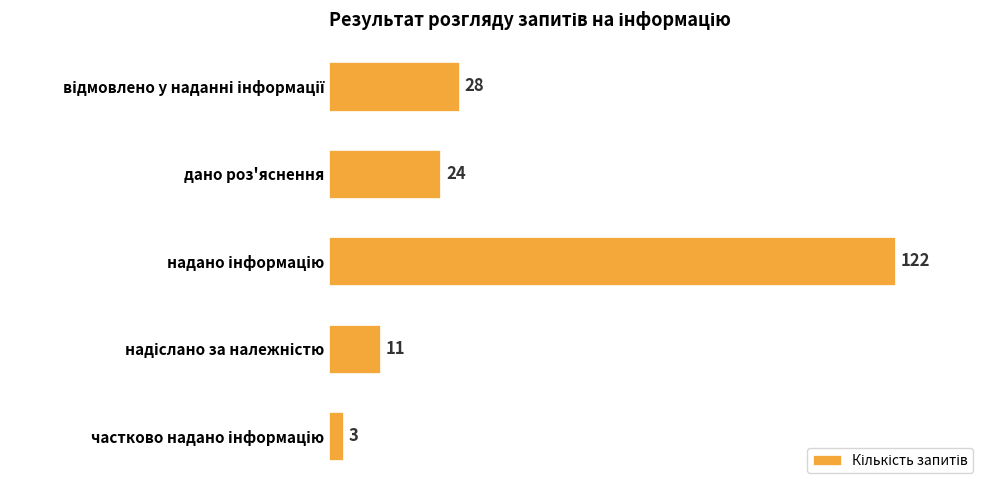

What is the average value?

38